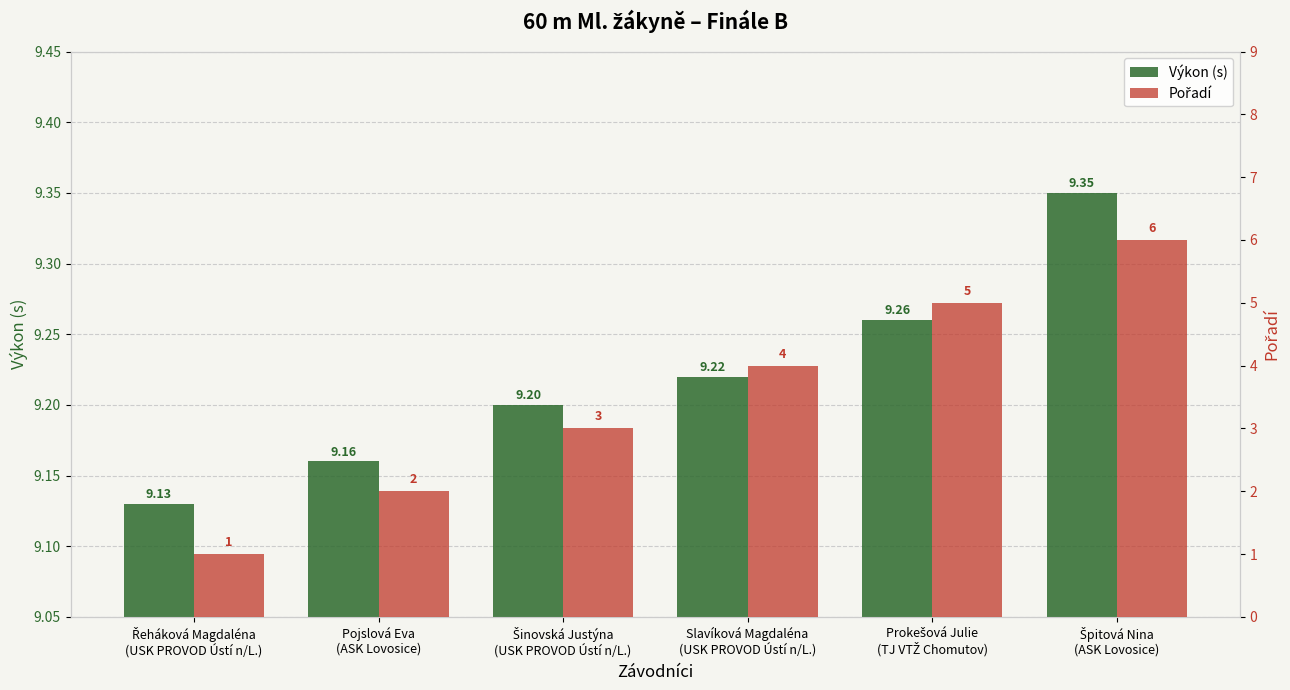

Does the chart contain stacked bars?

No